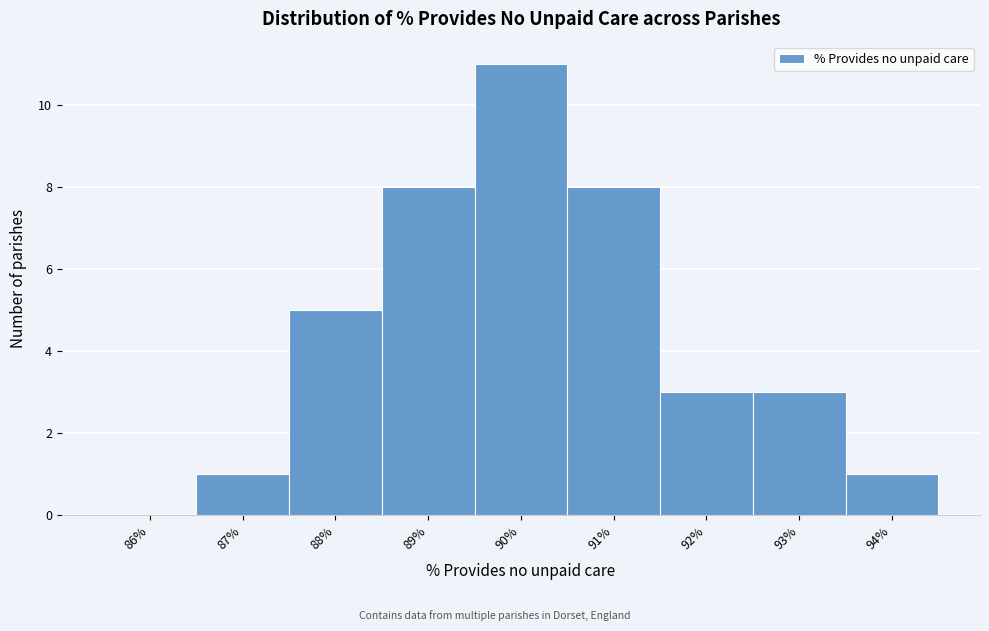

Over which range of the x-axis is the bar tallest?

89.5 to 90.5